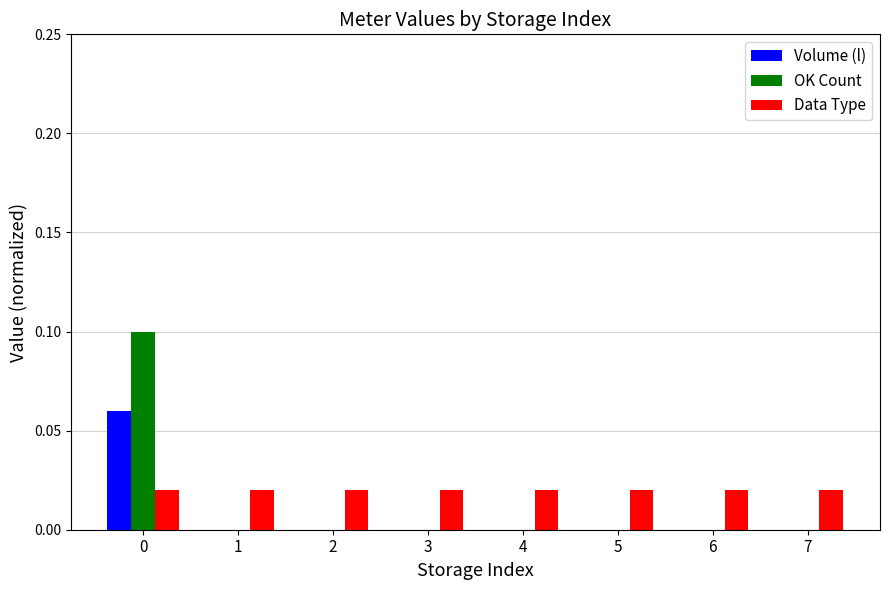

The OK Count series shows 0.0 at 3. True or false?

True